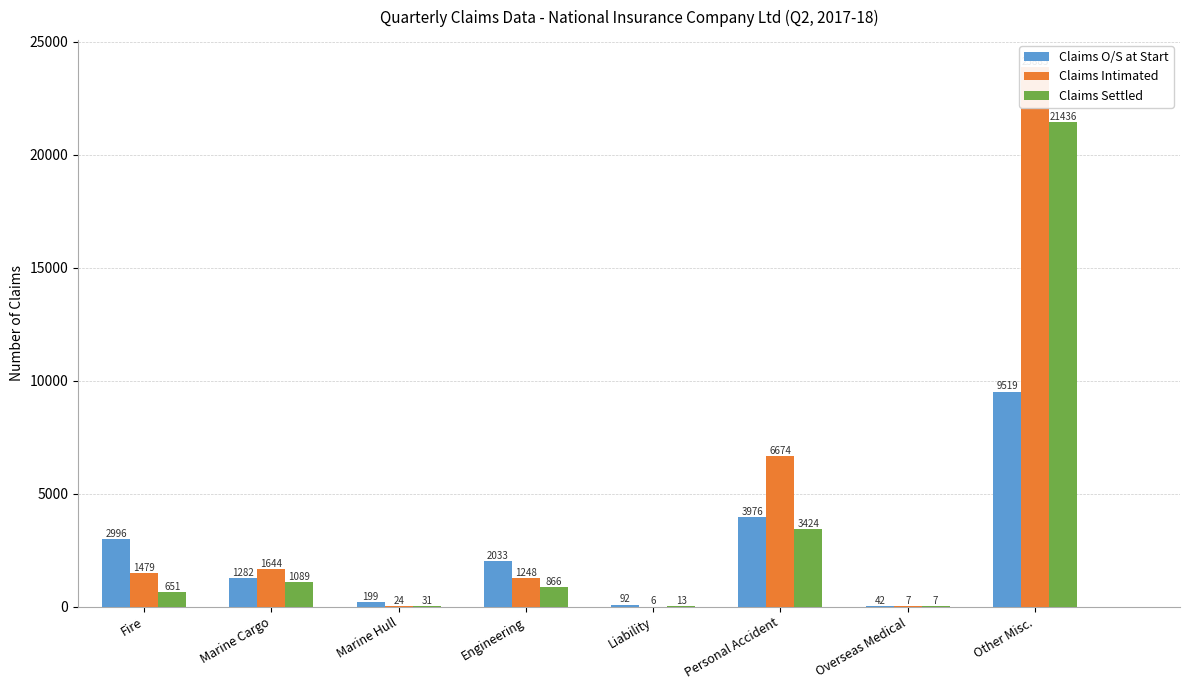

What is the average value of the Claims Intimated series?

4371